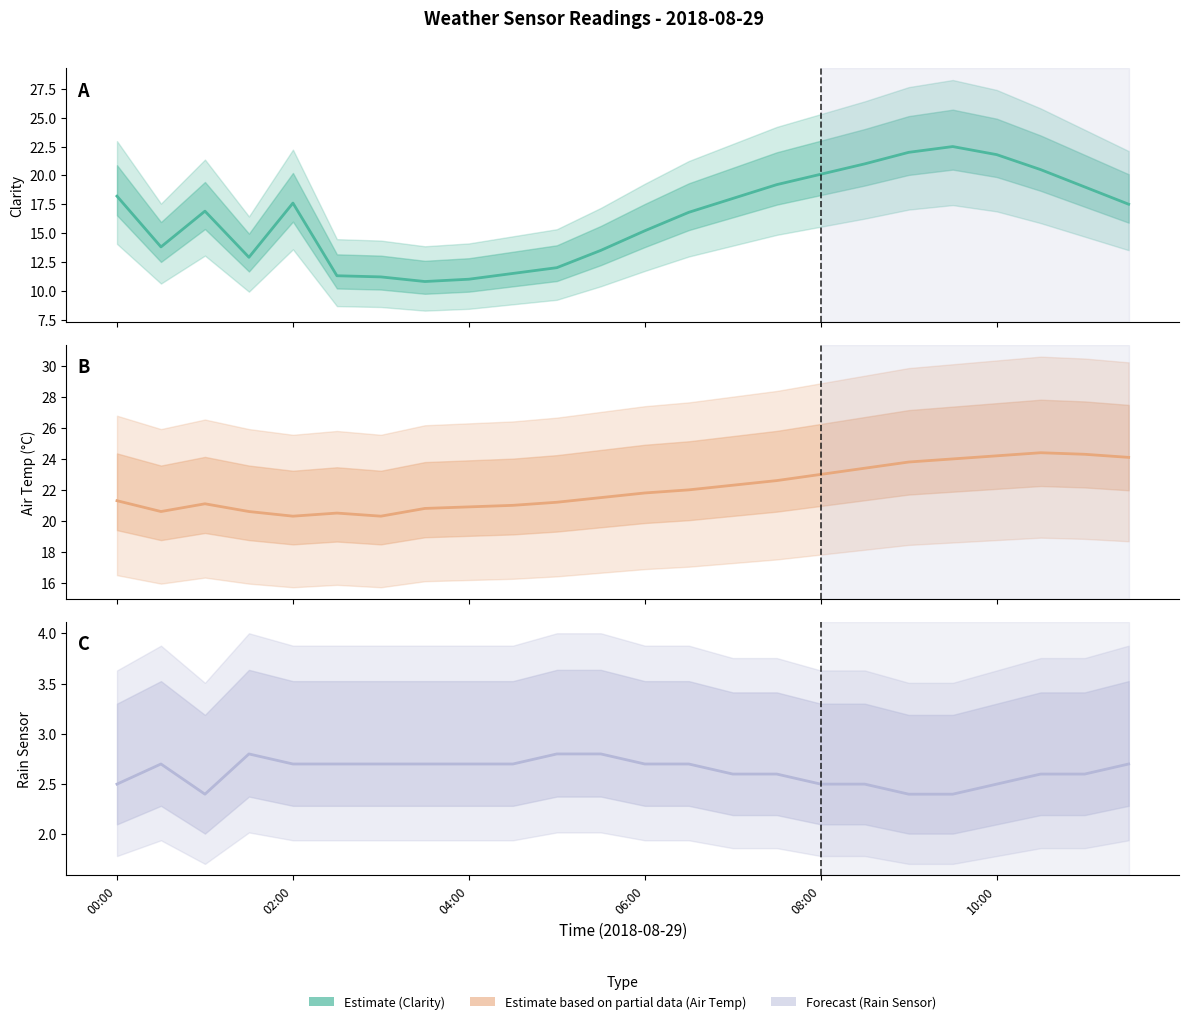

Reading left to right, transcribe all the data shown in this chart.

Clarity: 18.2	13.8	16.9	12.9	17.6	11.3	11.2	10.8	11.0	11.5	12.0	13.5	15.2	16.8	18.0	19.2	20.1	21.0	22.0	22.5	21.8	20.5	19.0	17.5
Air Temp: 21.3	20.6	21.1	20.6	20.3	20.5	20.3	20.8	20.9	21.0	21.2	21.5	21.8	22.0	22.3	22.6	23.0	23.4	23.8	24.0	24.2	24.4	24.3	24.1
Rain Sensor: 2.5	2.7	2.4	2.8	2.7	2.7	2.7	2.7	2.7	2.7	2.8	2.8	2.7	2.7	2.6	2.6	2.5	2.5	2.4	2.4	2.5	2.6	2.6	2.7